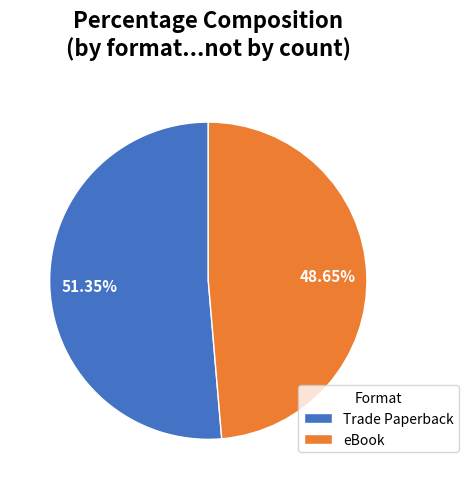

Does any single category account for the majority?

Yes